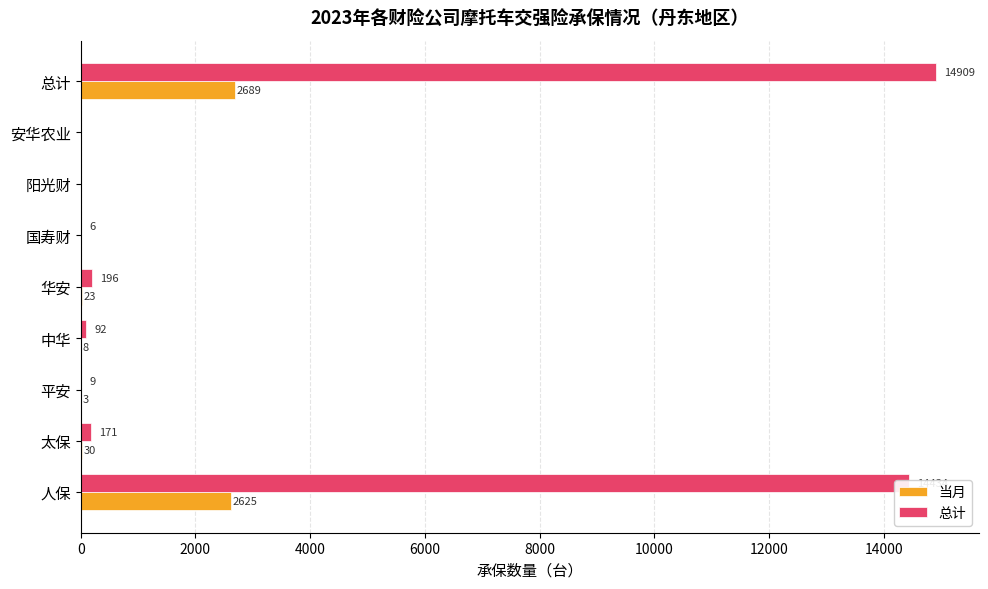

What is the sum of all 总计 values?

29817